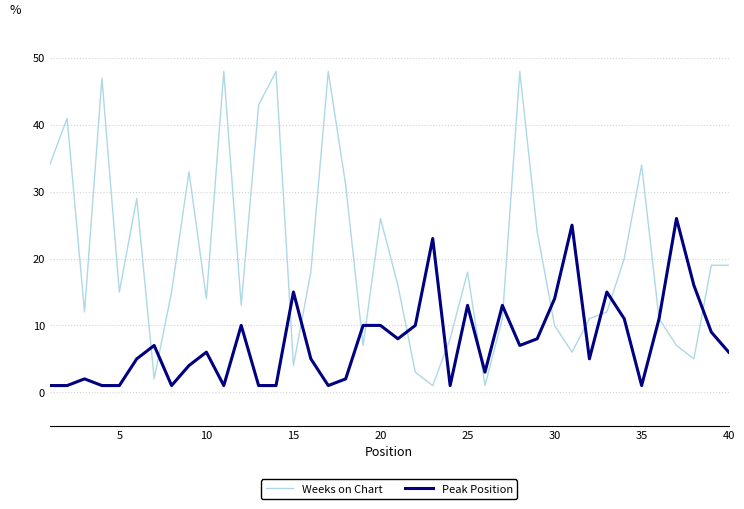

Rank the series by their maximum value, from highest to lowest.

Weeks on Chart, Peak Position